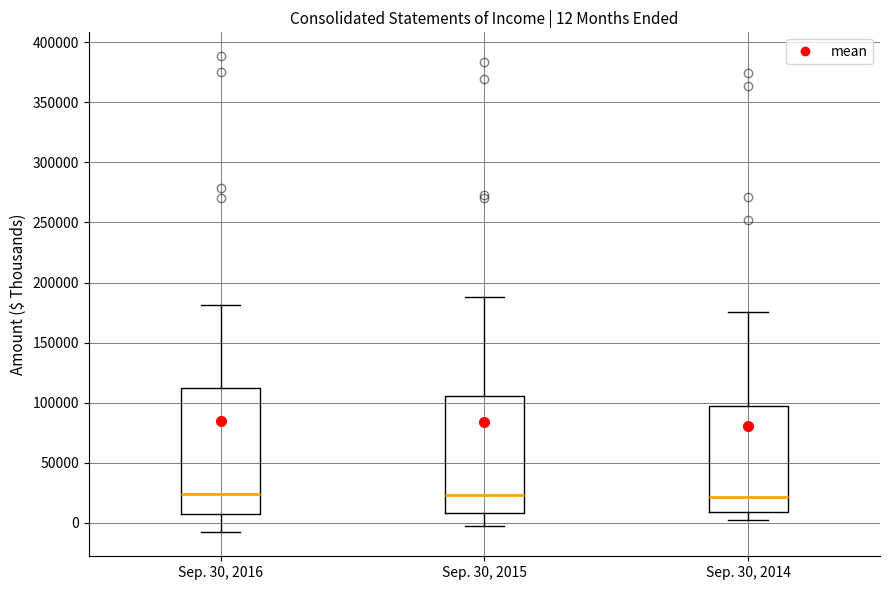

Which box is the tallest, from its lower edge to its upper edge?

Sep. 30, 2016